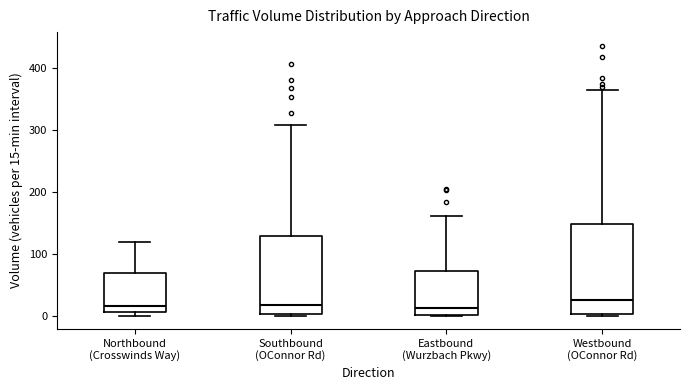

Reading left to right, read every box against the y-axis: the position of its median line, the range the box covers, and the ends of its whiskers. The values are not printed on the chart, so give them approximately, as read against the axis.

Northbound (Crosswinds Way): median 20, box 10 to 70, whiskers 0 to 120
Southbound (OConnor Rd): median 20, box 0 to 130, whiskers 0 to 310
Eastbound (Wurzbach Pkwy): median 10, box 0 to 70, whiskers 0 to 160
Westbound (OConnor Rd): median 30, box 0 to 150, whiskers 0 to 360